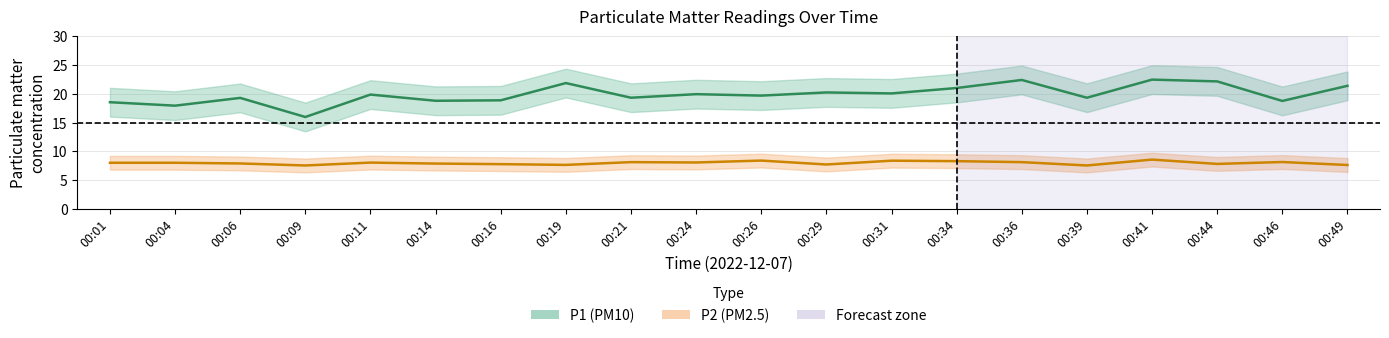

What is the minimum value shown in the chart?

7.5